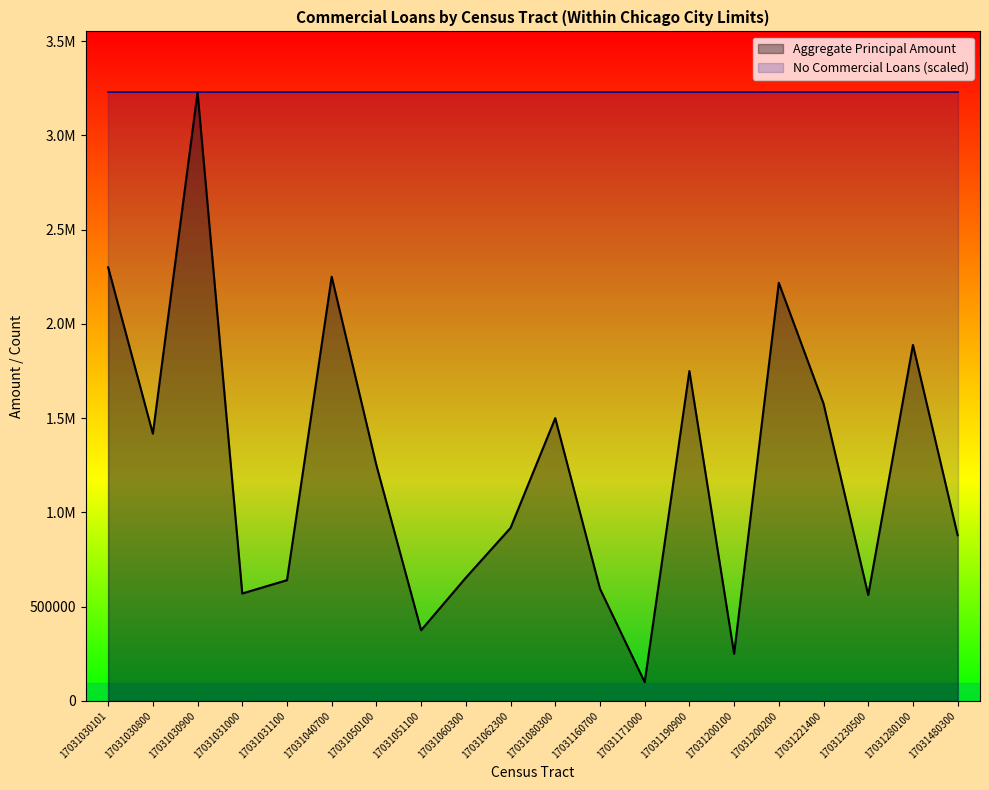

List the labels in order of value, largest first.

17031030900, 17031030101, 17031040700, 17031200200, 17031280100, 17031190900, 17031221400, 17031080300, 17031030800, 17031050100, 17031062300, 17031480300, 17031060300, 17031031100, 17031160700, 17031031000, 17031230500, 17031051100, 17031200100, 17031171000